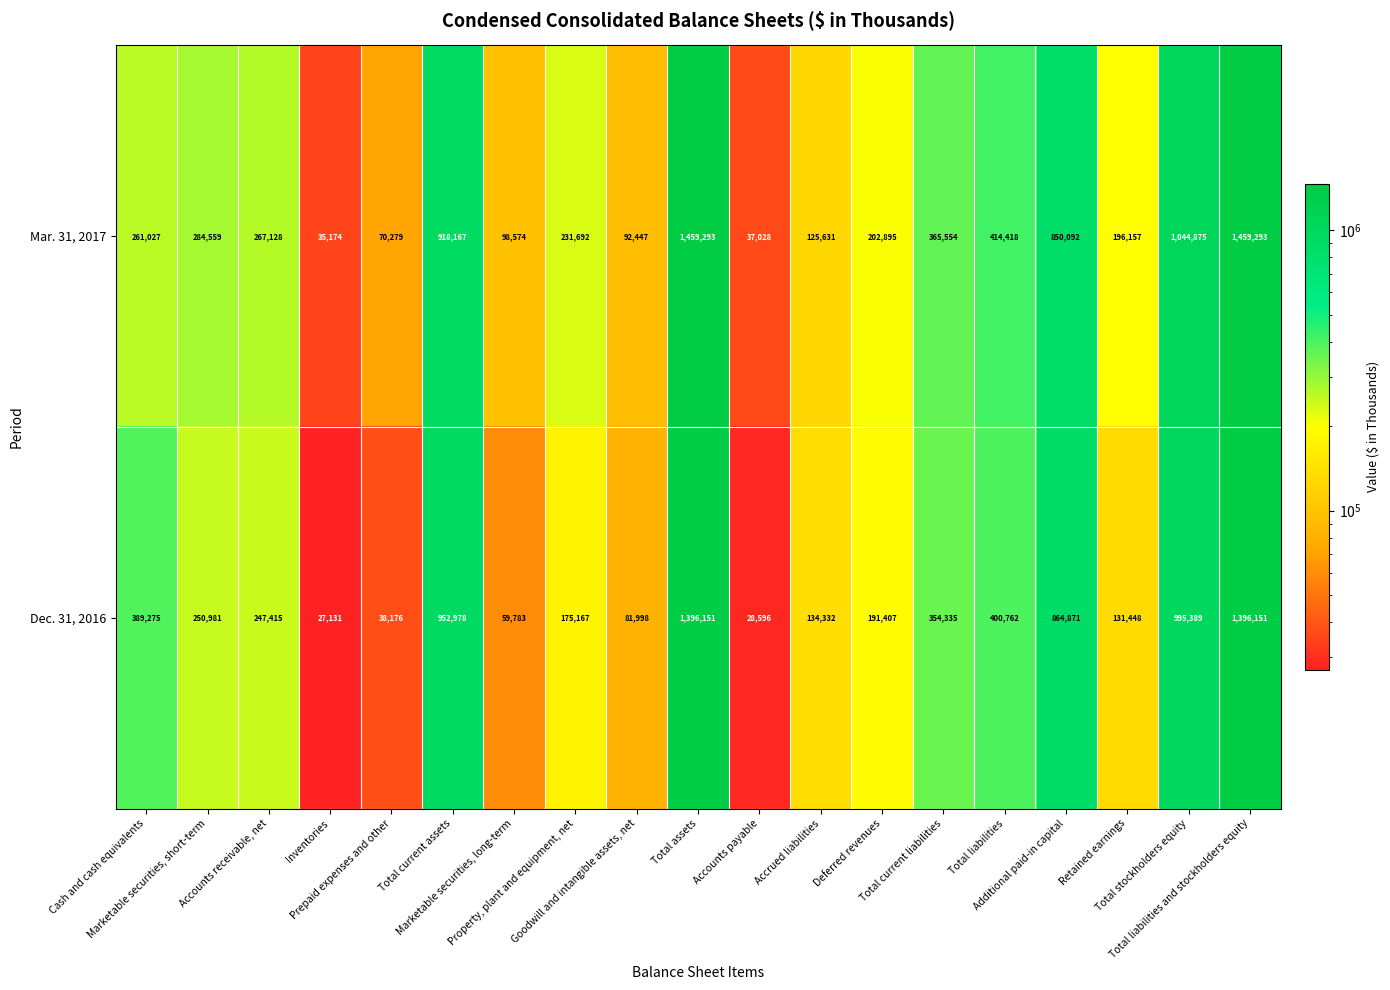

Which series has the largest total across all categories?

Mar. 31, 2017